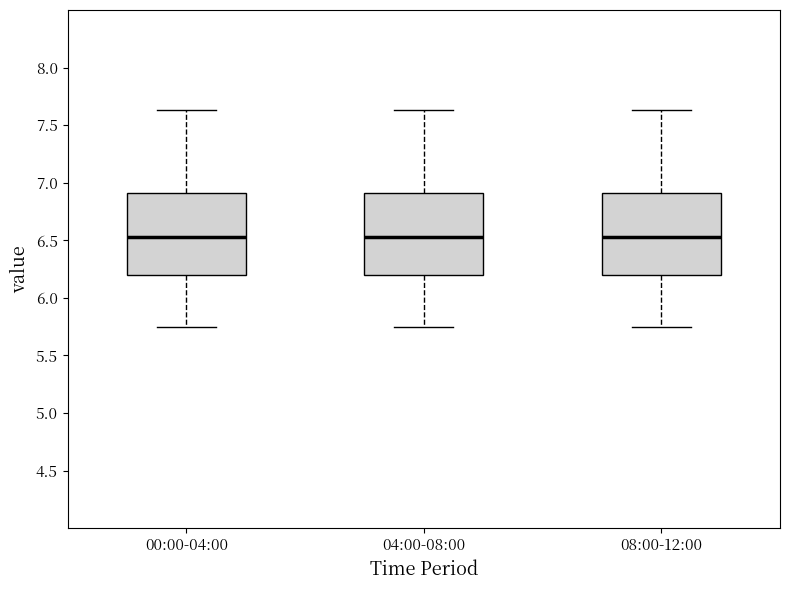

Reading left to right, transcribe this box plot: for each box, give where its median line is, the range the box spans, and where its two whiskers end, as read against the y-axis. The values are not printed on the chart, so give them approximately, as read against the axis.

00:00-04:00: median 6.55, box 6.20 to 6.90, whiskers 5.75 to 7.65
04:00-08:00: median 6.55, box 6.20 to 6.90, whiskers 5.75 to 7.65
08:00-12:00: median 6.55, box 6.20 to 6.90, whiskers 5.75 to 7.65